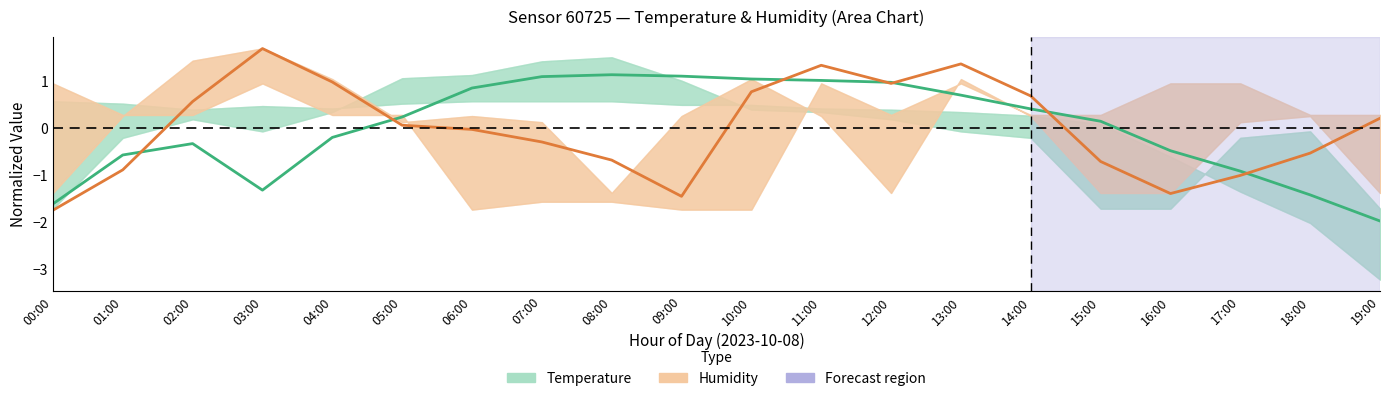

Which has a higher value, 06:00 or 12:00?

12:00